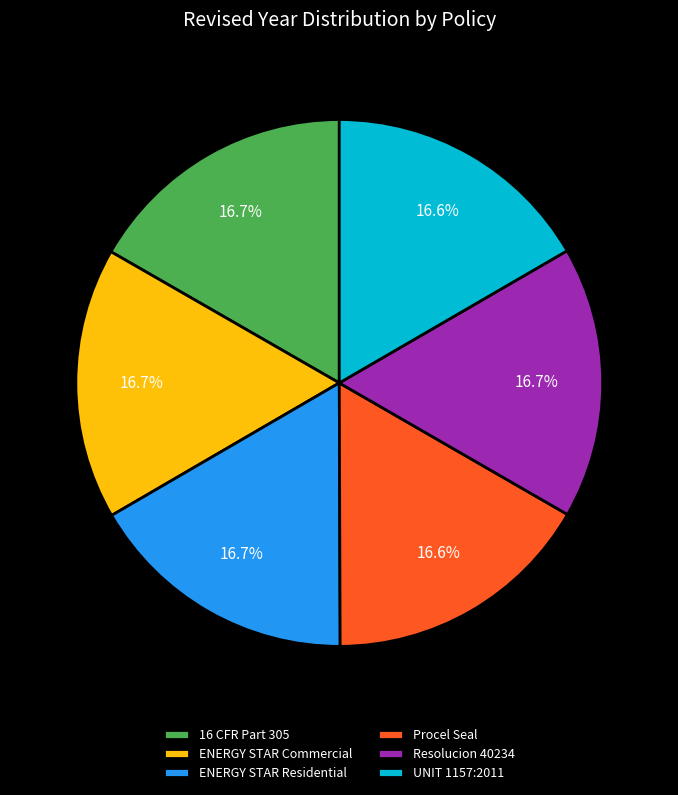

The UNIT 1157:2011 slice represents 23% of the pie. True or false?

False